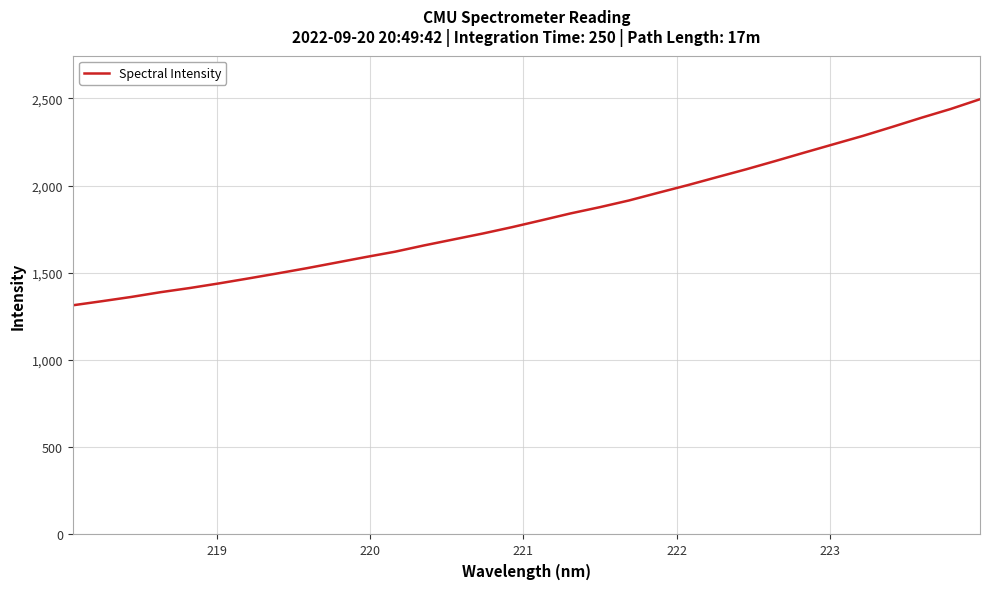

What is the greatest value displayed?

2495.6